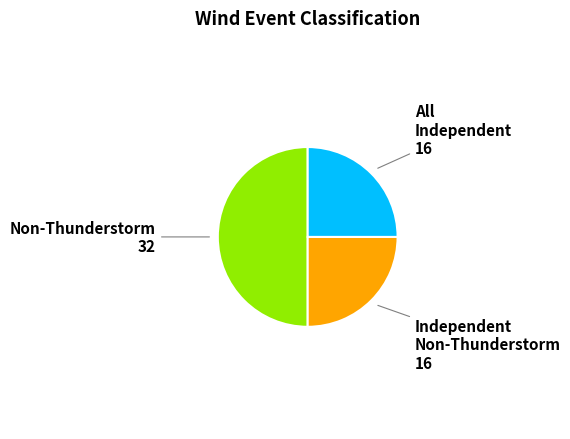

Approximately how many times larger is the value at Non-Thunderstorm compared to Independent Non-Thunderstorm?

2.0